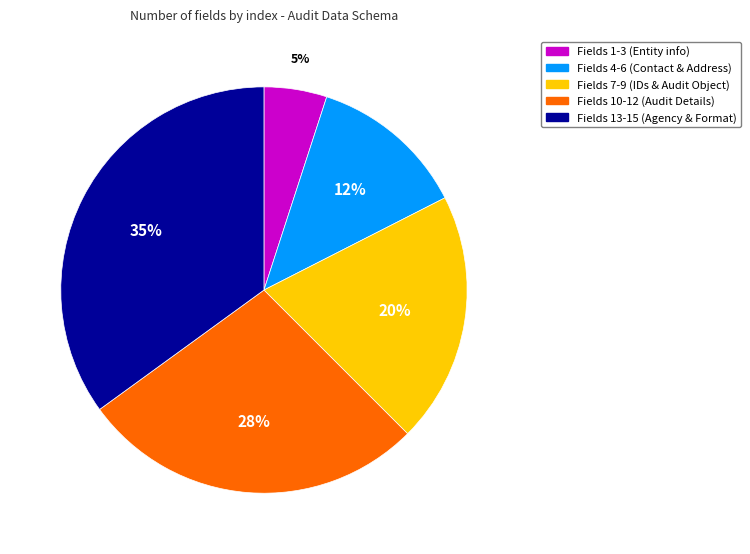

Is there any slice that represents more than half of the pie?

No